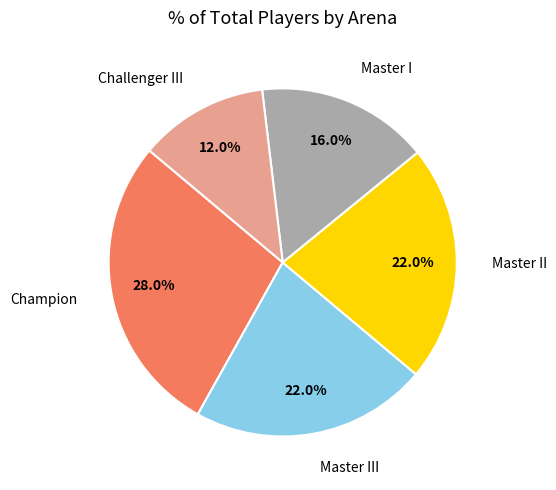

To the nearest percent, what portion does Master I represent?

16%